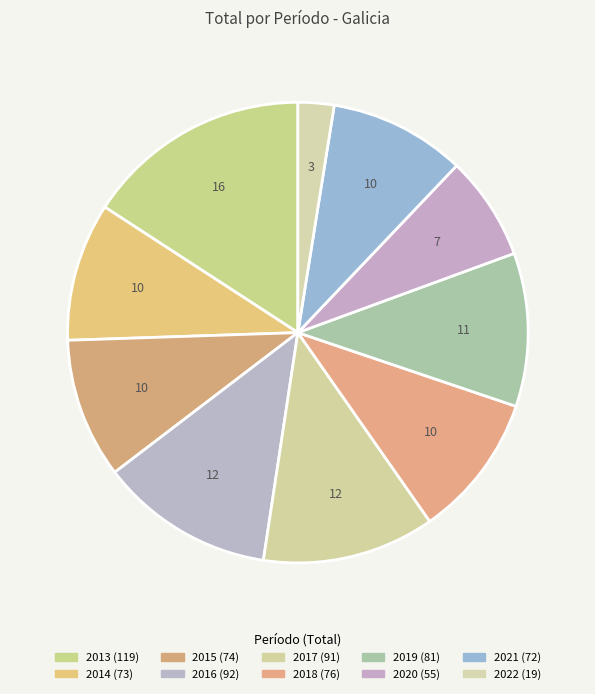

To the nearest percent, what portion does 2017 represent?

12%